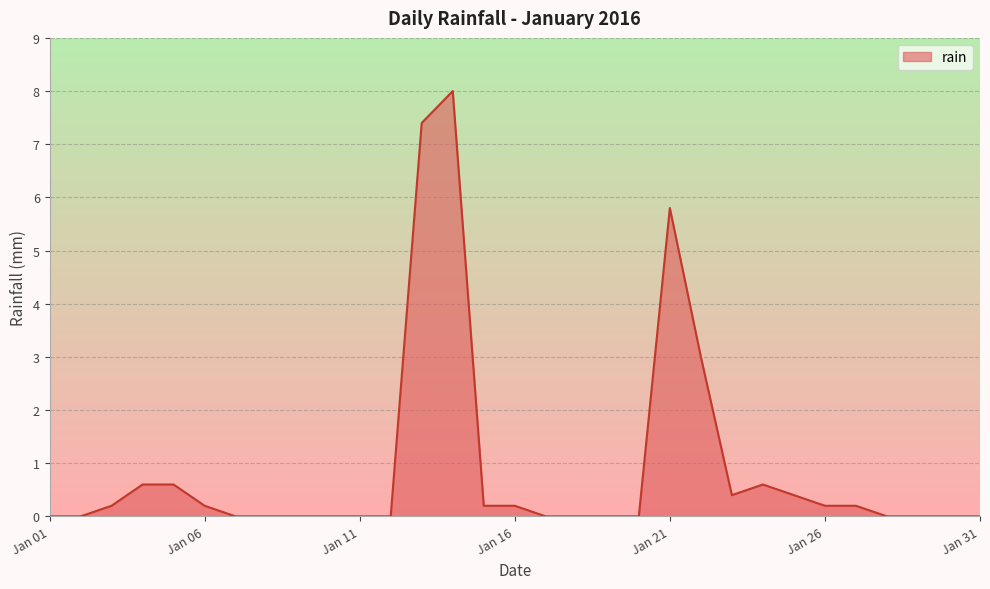

What is the difference between the maximum and minimum values?

8.0